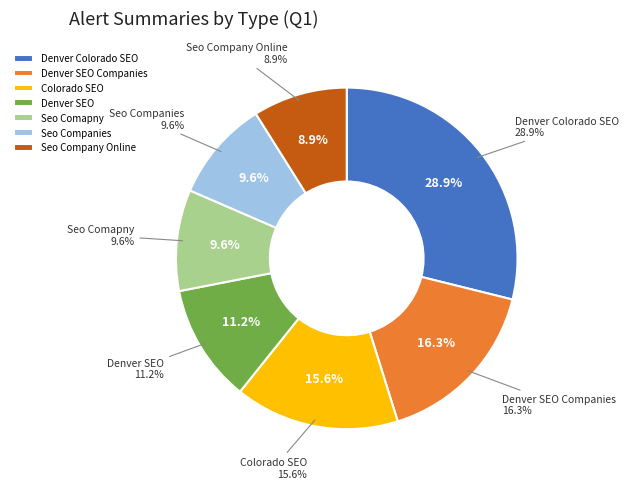

What is the change in value from Denver Colorado SEO to Seo Company Online?

-7968